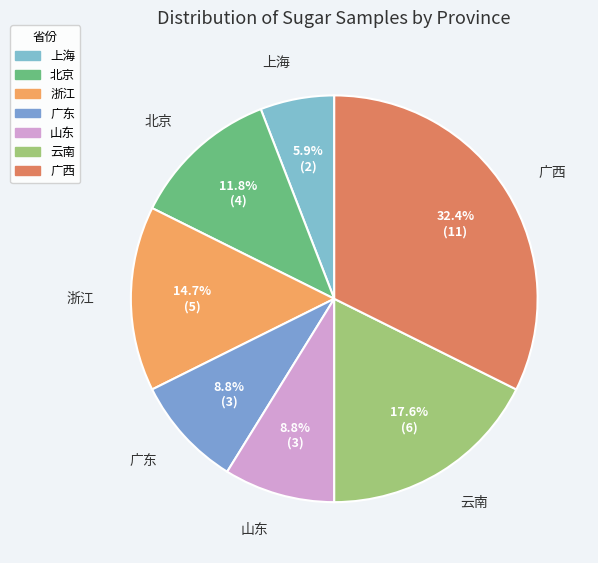

To the nearest percent, what portion does 北京 represent?

12%